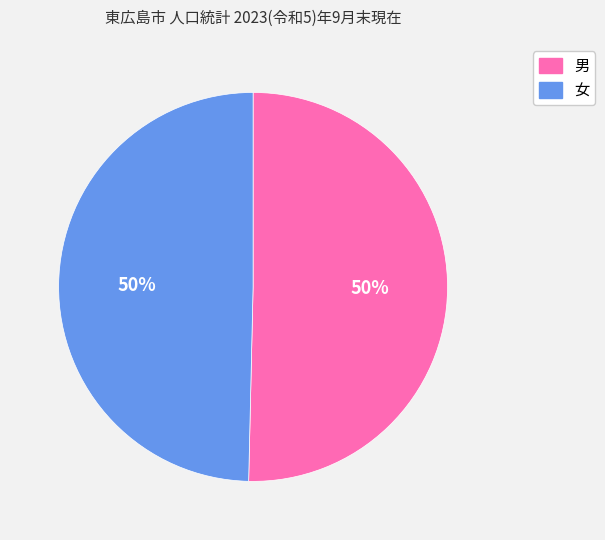

True or false: 男 accounts for 41% of the total.

False